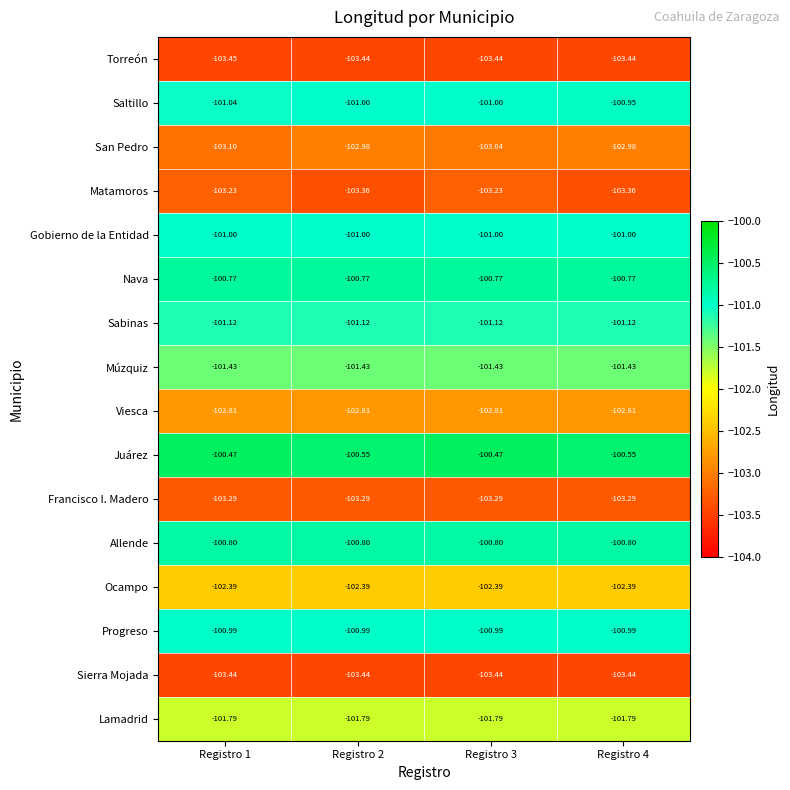

Is the value of Matamoros at Registro 2 greater than the value of Francisco I. Madero at Registro 3?

No